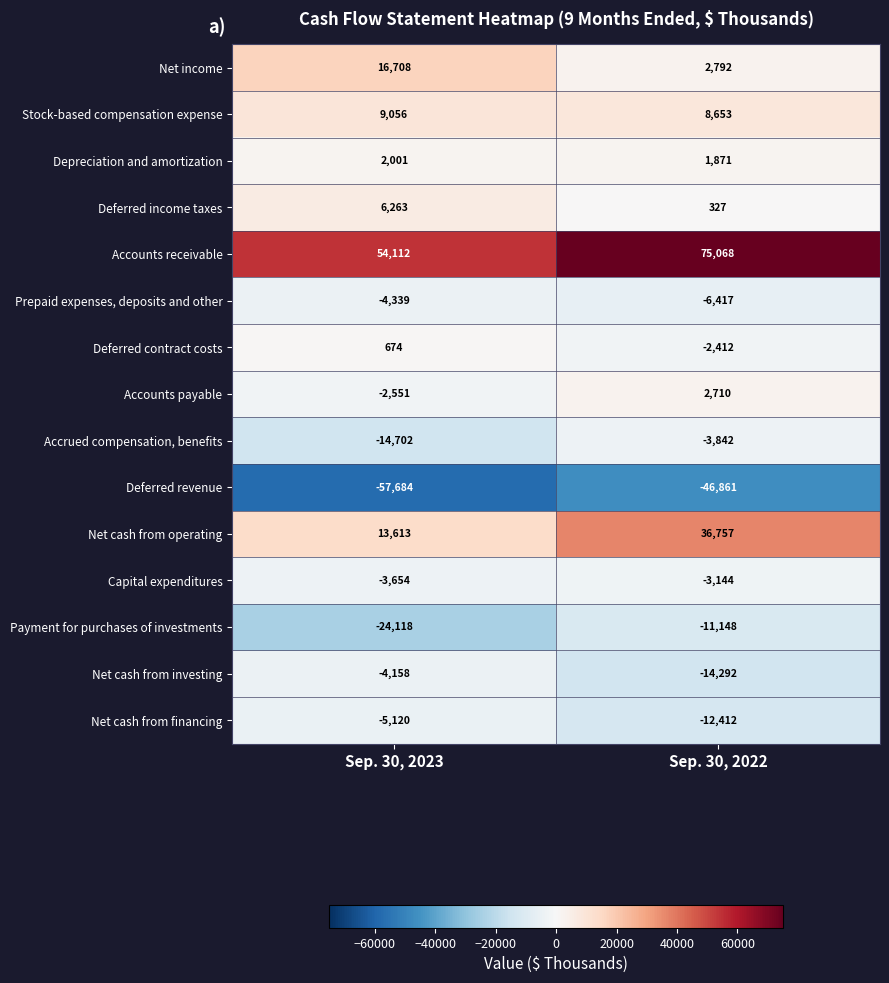

Is it true that Stock-based compensation expense equals 4162 at Sep. 30, 2023?

False